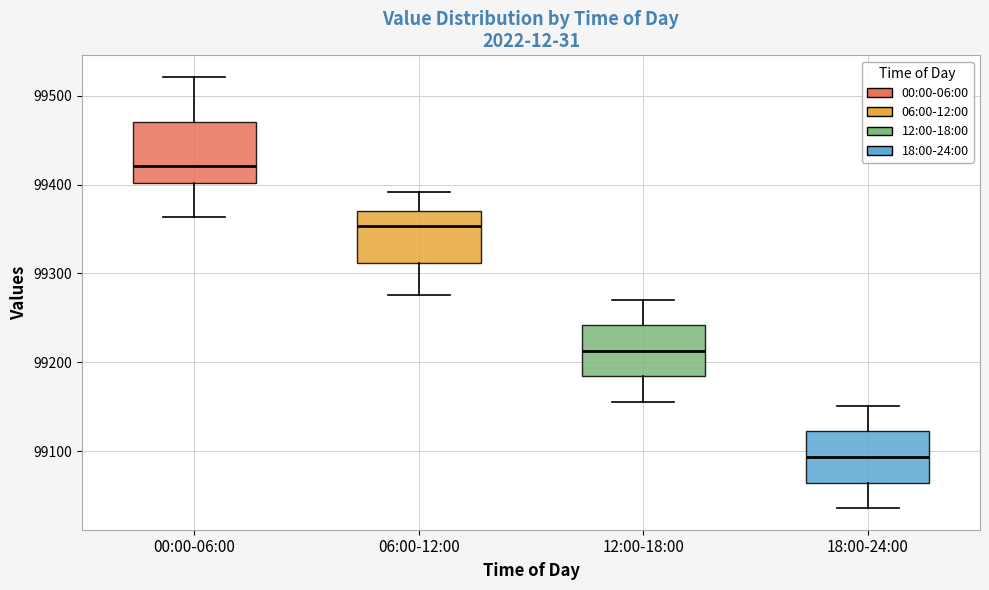

Where does the median line of the box for 00:00-06:00 sit on the y-axis? The values are not printed on the chart, so give them approximately, as read against the axis.

99420